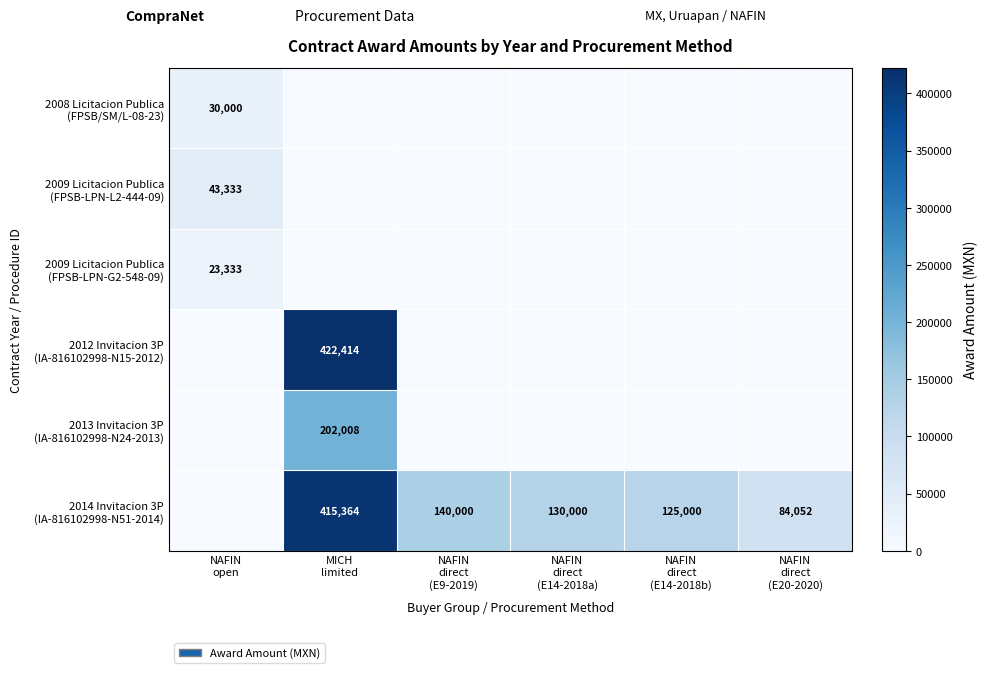

True or false: 2009 Licitacion Publica (FPSB-LPN-L2-444-09) has a value of -28619.8 at MICH limited.

False